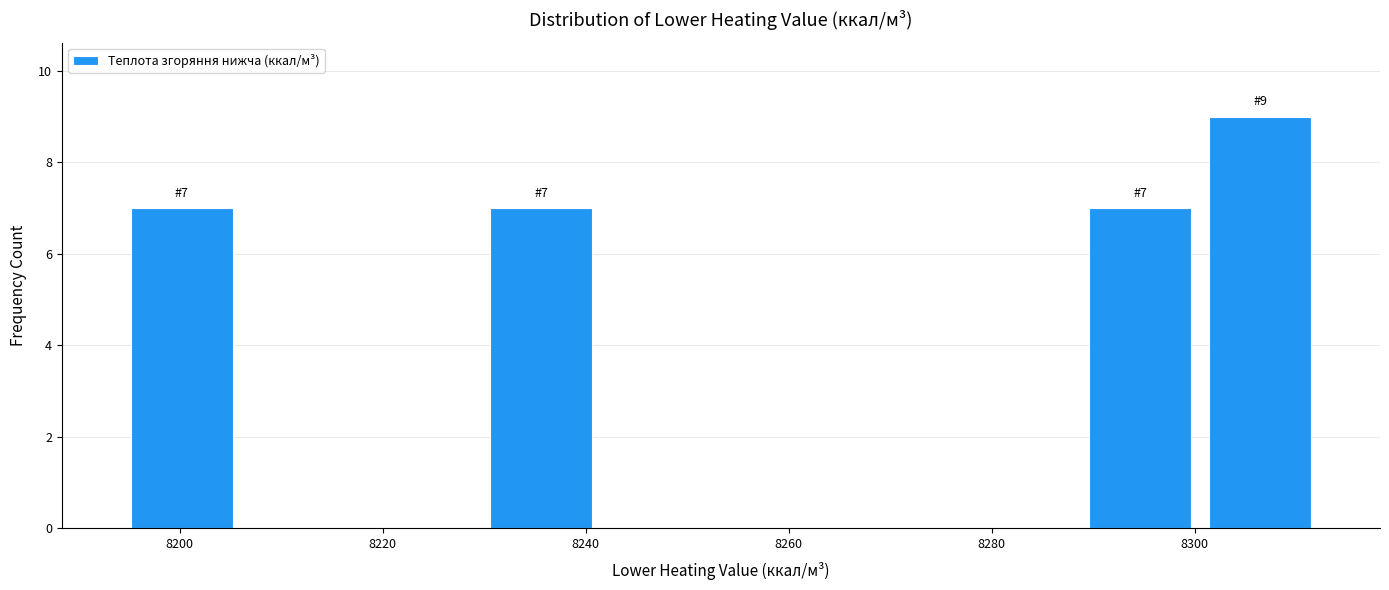

Which range on the x-axis has the tallest bar?

8300 to 8312